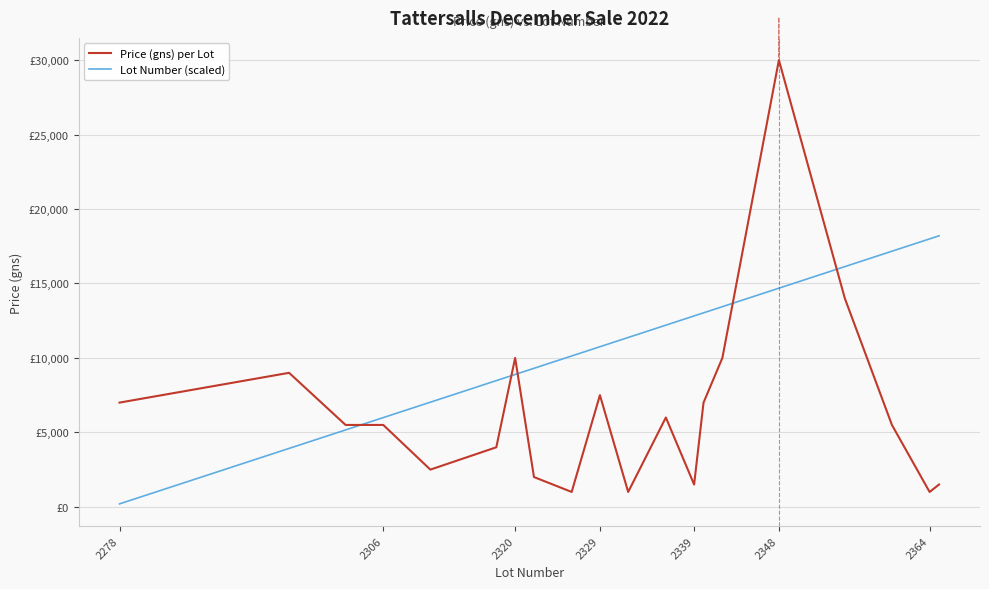

Reading left to right, what are all the values shown in this chart?

Price (gns) per Lot: 7000.0	9000.0	5500.0	5500.0	2500.0	4000.0	10000.0	2000.0	1000.0	7500.0	1000.0	6000.0	1500.0	7000.0	10000.0	30000.0	14000.0	5500.0	1000.0	1500.0
Lot Number (scaled): 200.0	3924.1	5165.5	5993.1	7027.6	8475.9	8889.7	9303.4	10131.0	10751.7	11372.4	12200.0	12820.7	13027.6	13441.4	14682.8	16131.0	17165.5	17993.1	18200.0